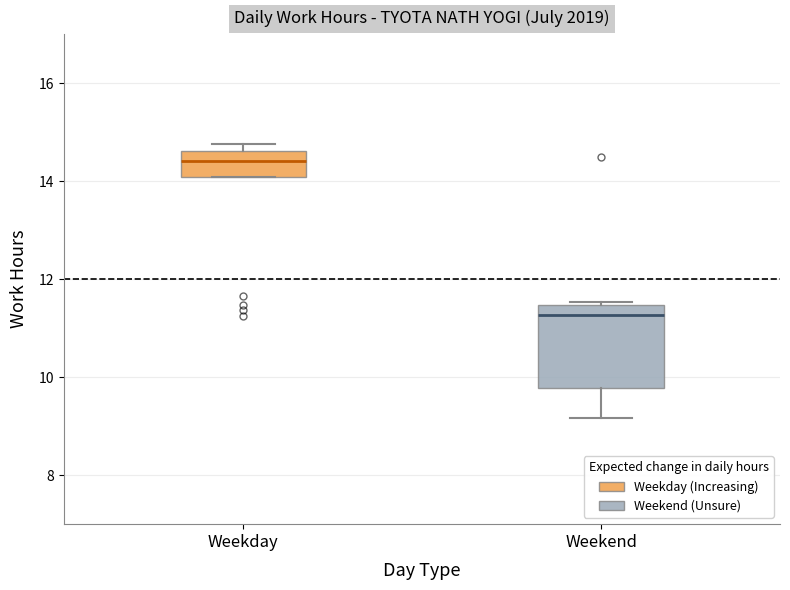

Reading left to right, read every box against the y-axis: the position of its median line, the range the box covers, and the ends of its whiskers. The values are not printed on the chart, so give them approximately, as read against the axis.

Weekday: median 14.4, box 14.0 to 14.6, whiskers 14.0 to 14.8
Weekend: median 11.2, box 9.8 to 11.4, whiskers 9.2 to 11.6